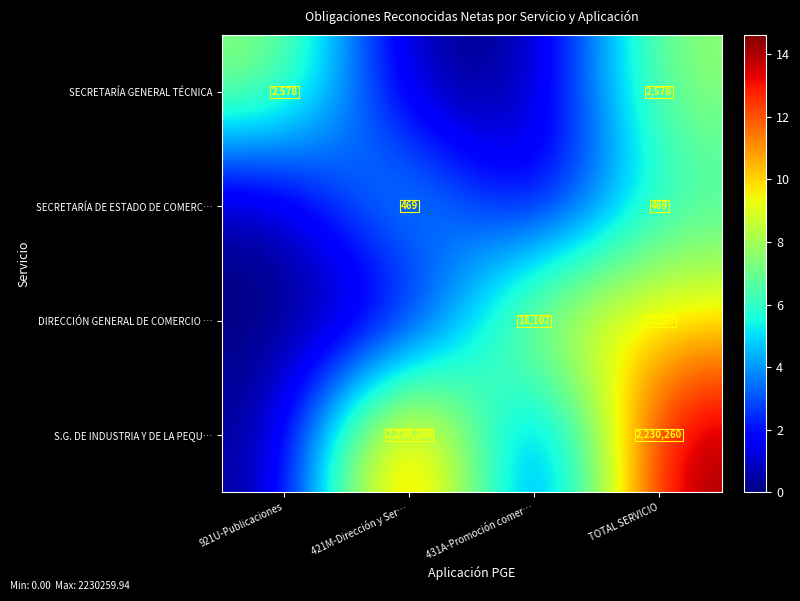

Is it true that SECRETARÍA DE ESTADO DE COMERC… equals 327 at 421M-Dirección y Ser…?

False